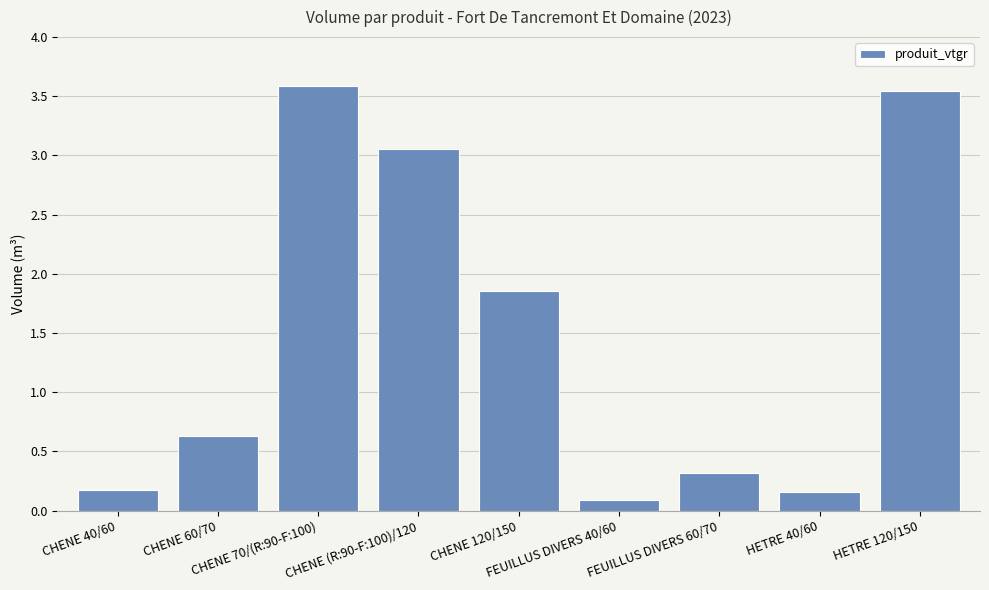

Does the chart contain any negative values?

No